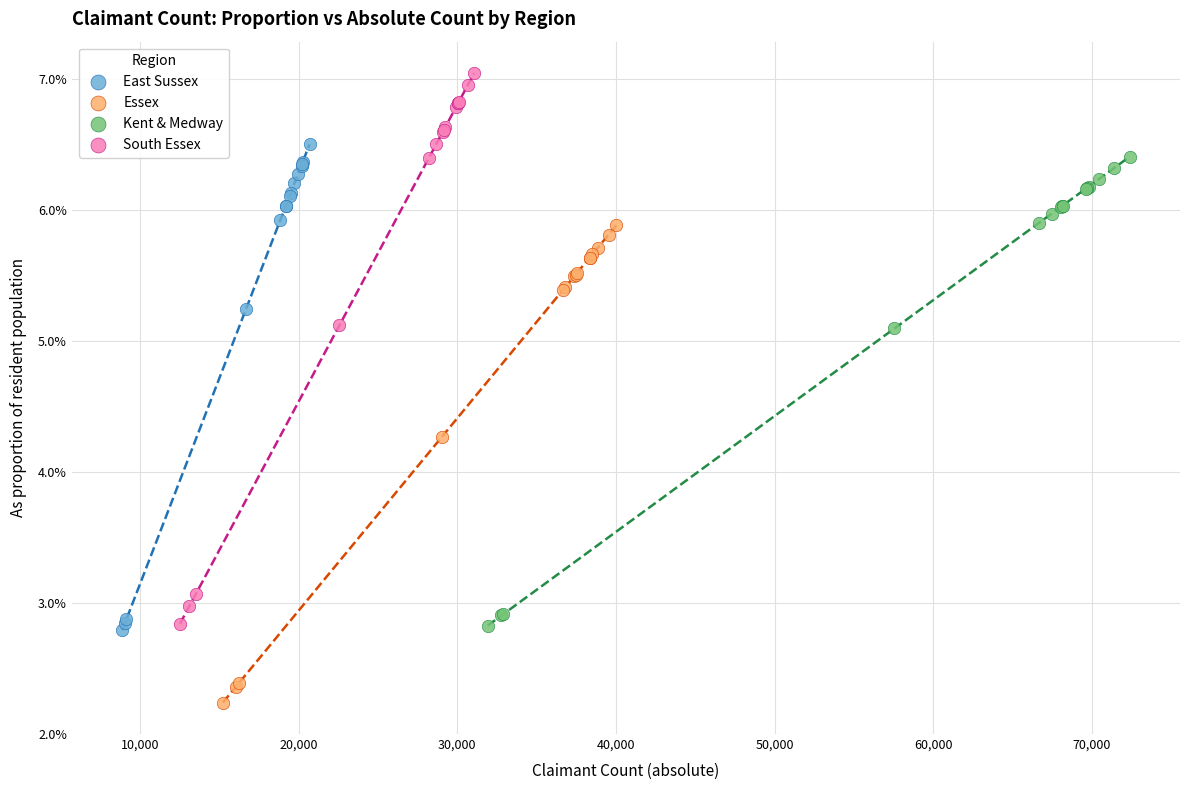

Which series has the widest spread of Y values?

South Essex